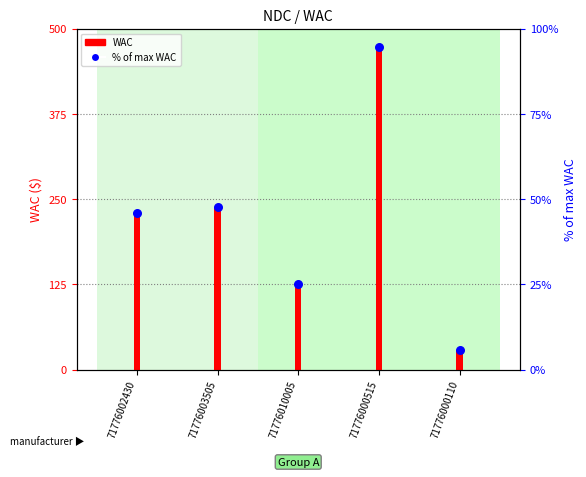

What are all the series names shown in the legend?

WAC, % of max WAC